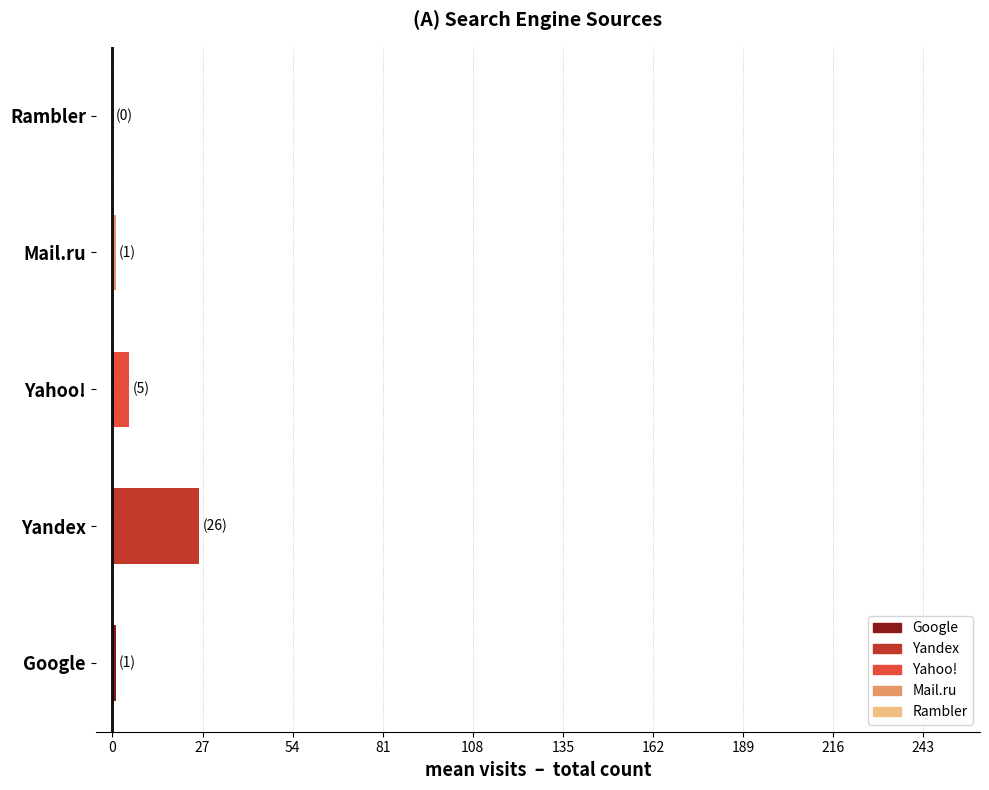

What is the difference between the Yandex values at 1 and 0?

1